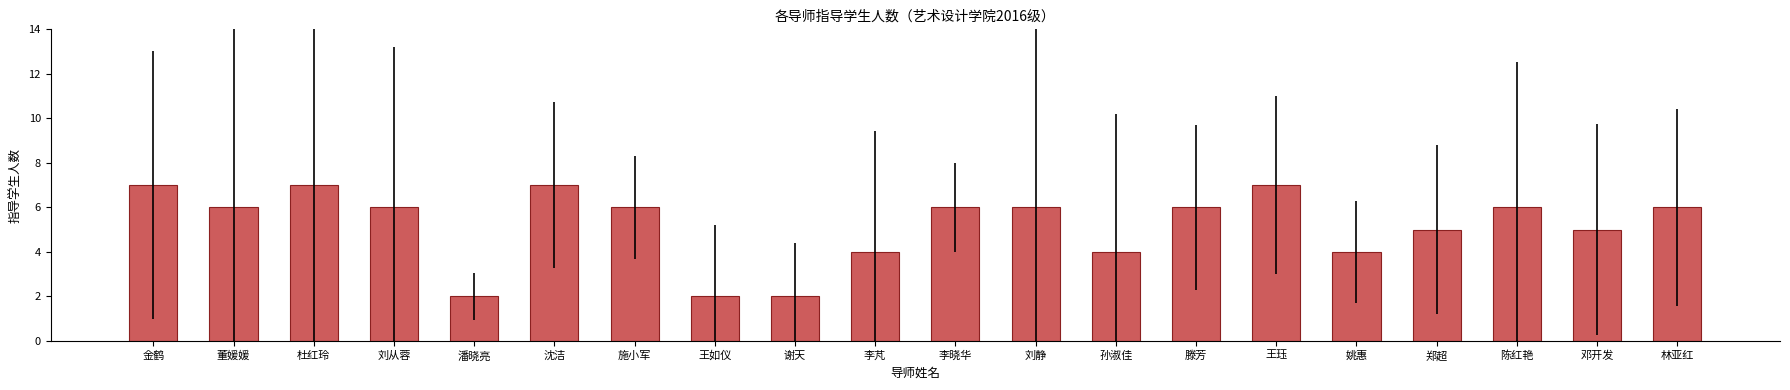

Reading left to right, transcribe all the data shown in this chart.

7	6	7	6	2	7	6	2	2	4	6	6	4	6	7	4	5	6	5	6